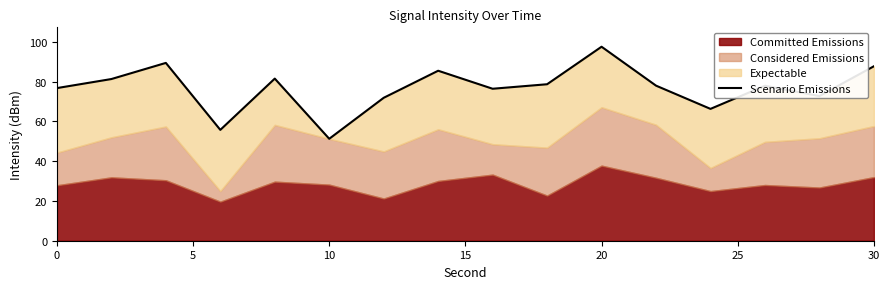

What is the sum of all values?

1229.1